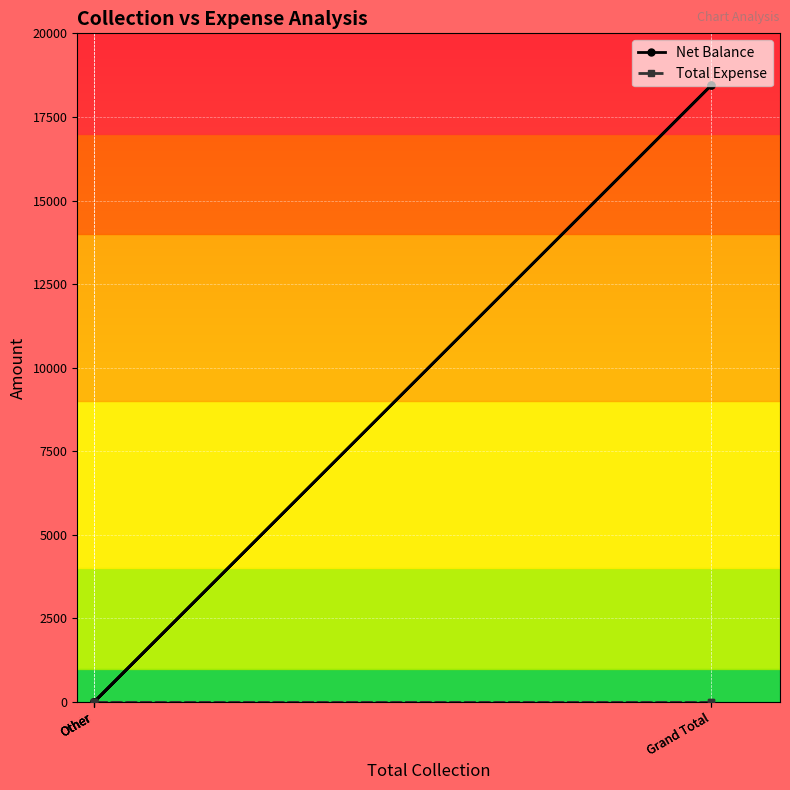

Between Grand Total and Grand Total, which series saw the biggest shift?

Net Balance